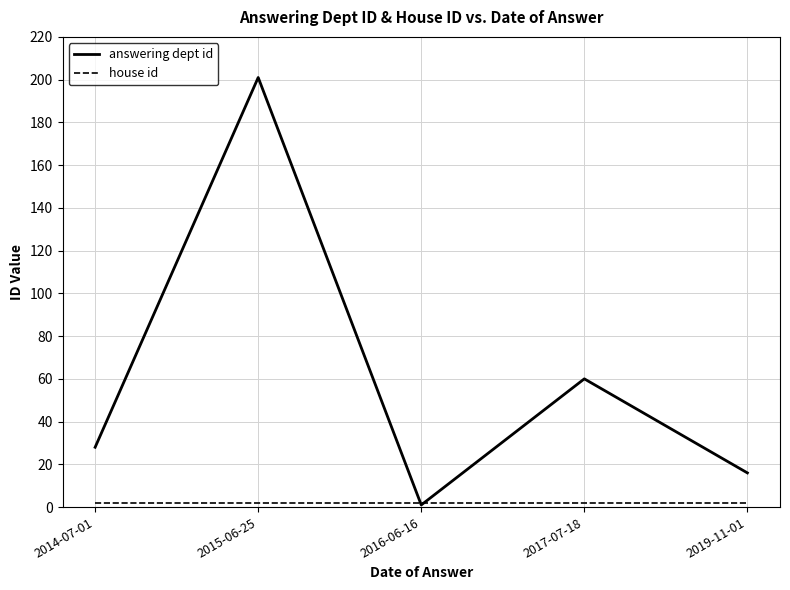

Is it true that answering dept id equals 201 at 2015-06-25?

True